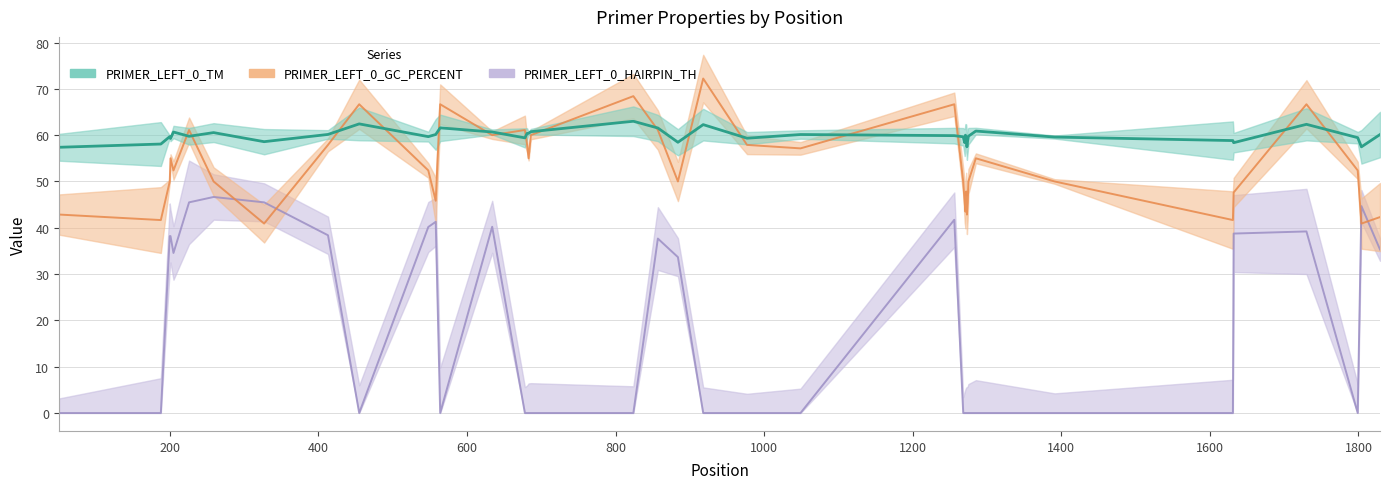

What are all the series names shown in the legend?

PRIMER_LEFT_0_TM, PRIMER_LEFT_0_GC_PERCENT, PRIMER_LEFT_0_HAIRPIN_TH